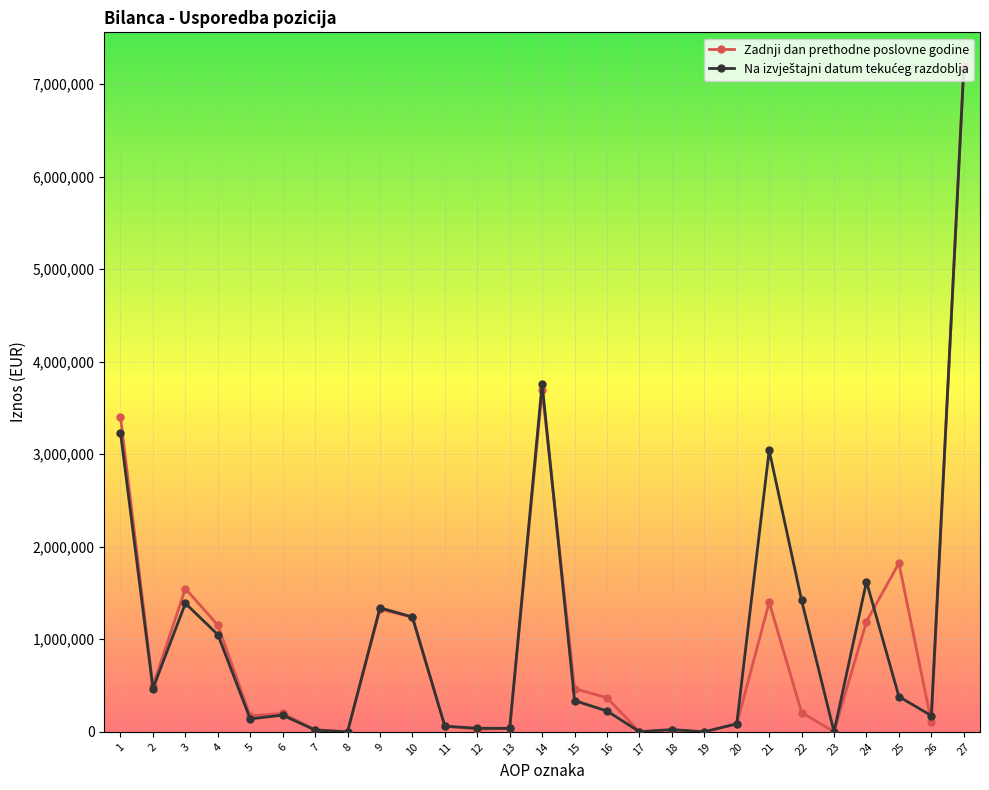

At which category does Zadnji dan prethodne poslovne godine reach its first local peak?

3